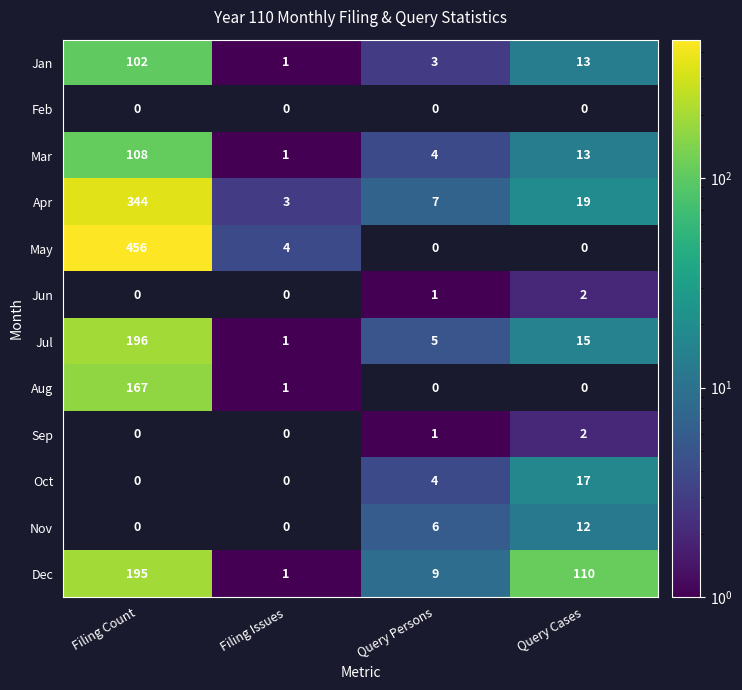

What is the total value across all series at Filing Count?

1568